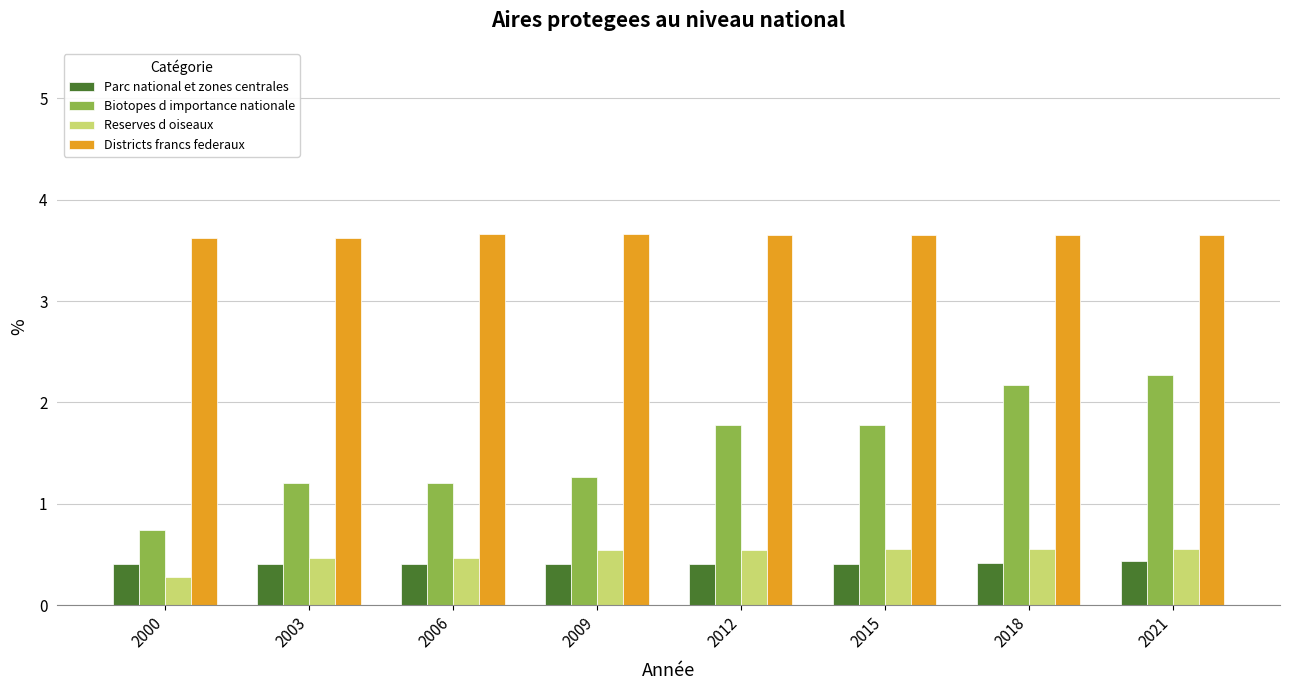

The value of Biotopes d importance nationale at 2009 is 1.7. True or false?

False